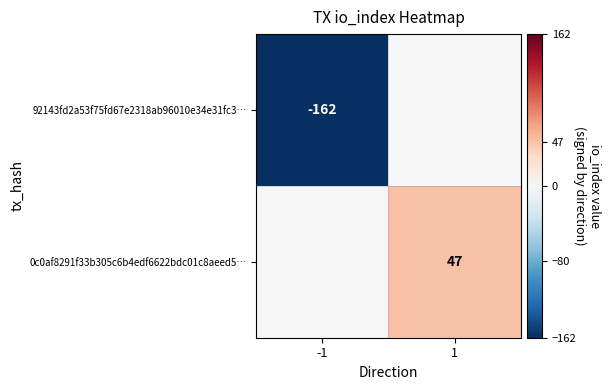

Between -1 and 1, which is larger?

1